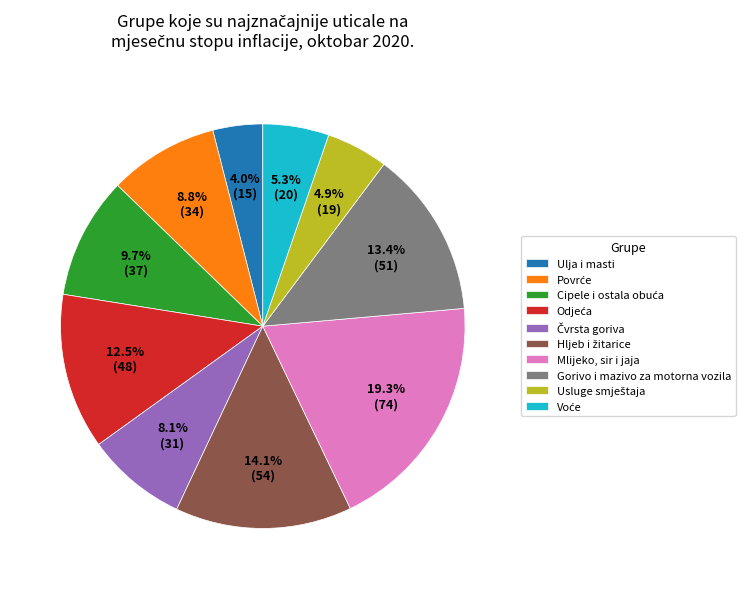

Is there any slice that represents more than half of the pie?

No